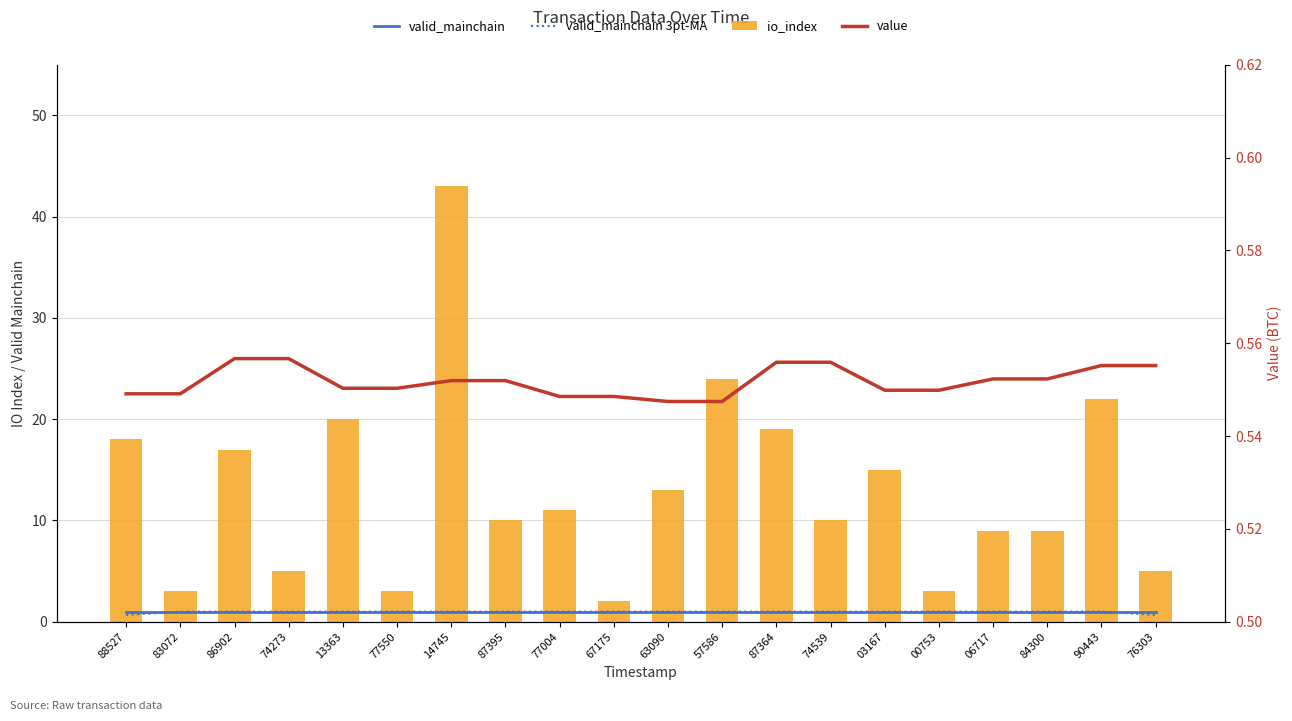

What is the value of the io_index bar at the 20th from the left?

5.0